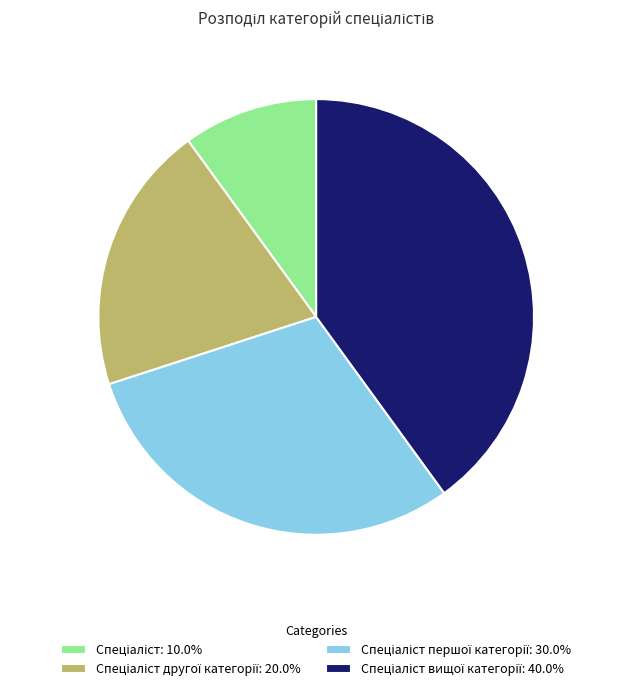

Is there a majority slice in this chart?

No